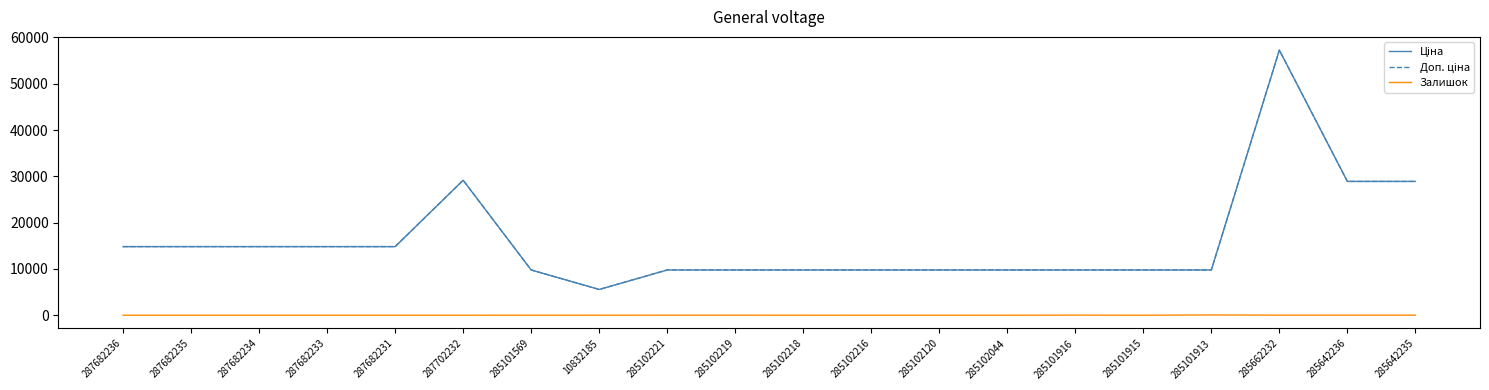

Is the value of Ціна at 285102221 greater than the value of Доп. ціна at 287702232?

No